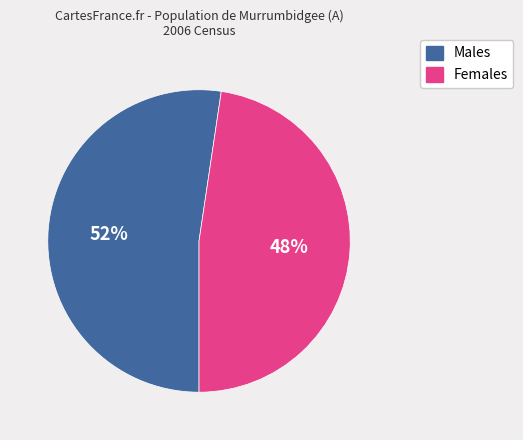

How many segments does this pie chart have?

2